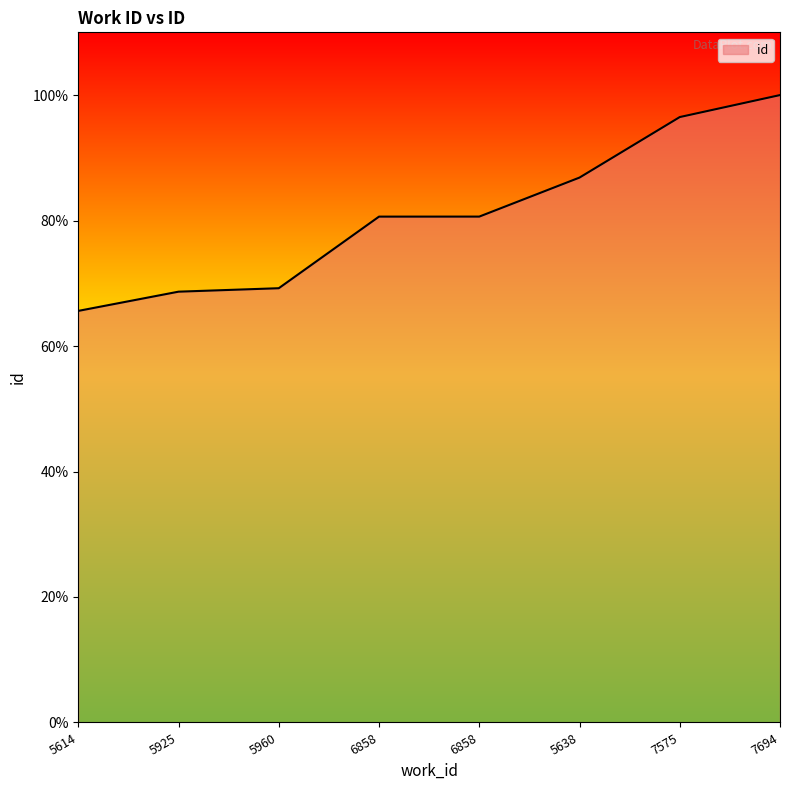

True or false: the data shows 132.4 at 6858.

False